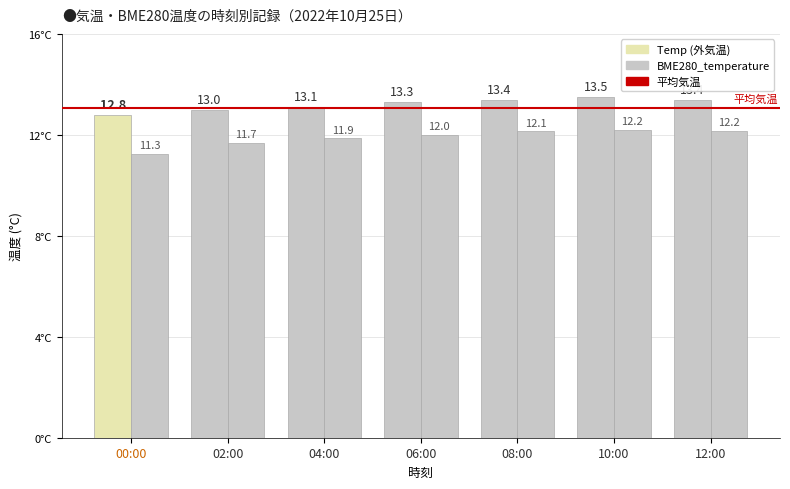

Rank the series at 02:00 from highest to lowest value.

Temp, BME280_temperature